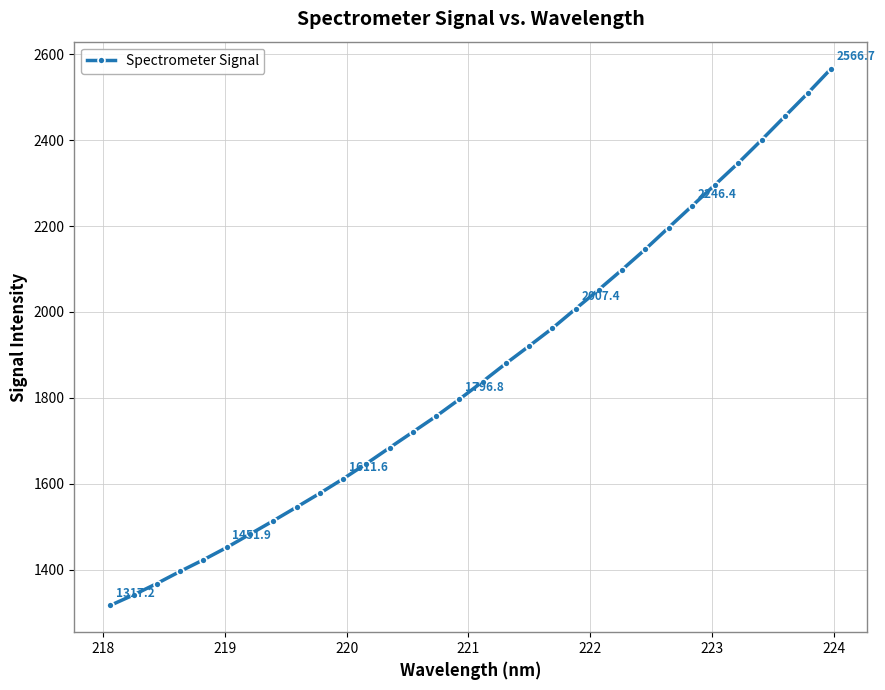

What is the difference between the maximum and minimum values?

1249.5